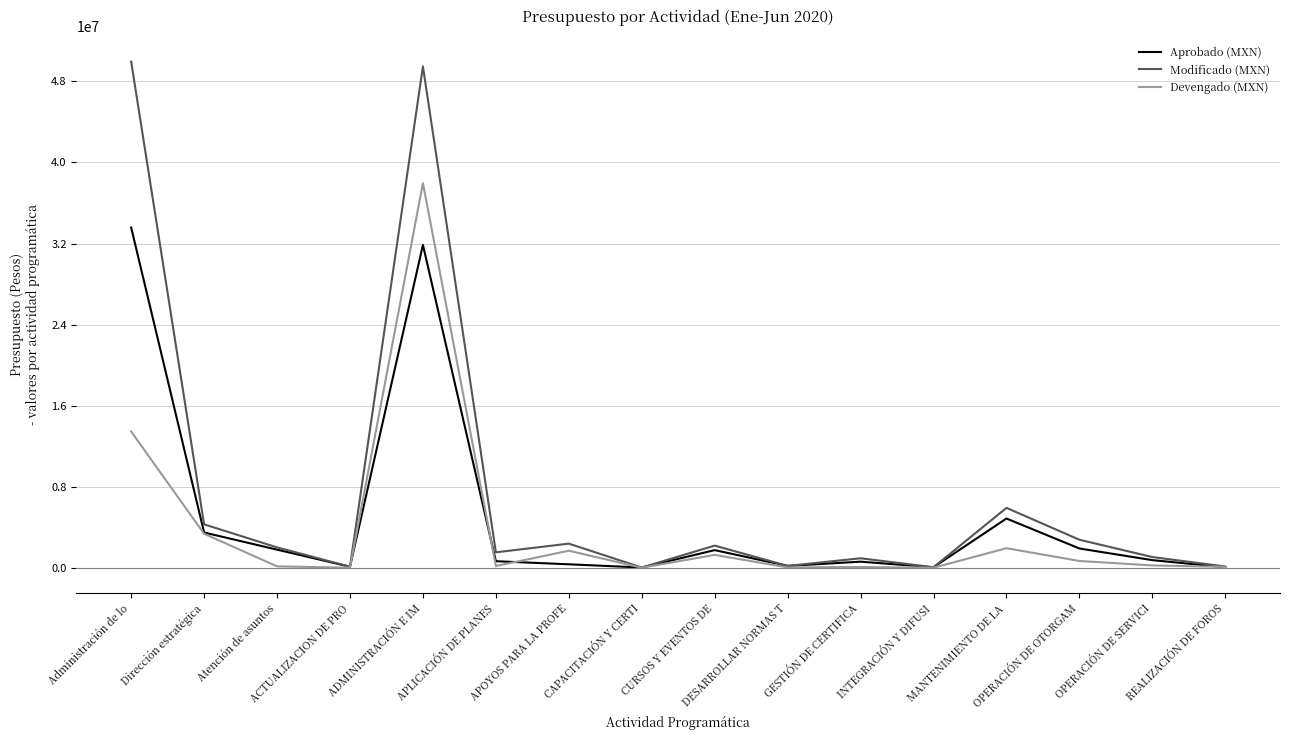

List the series in order of their peak value, highest first.

Modificado (MXN), Devengado (MXN), Aprobado (MXN)